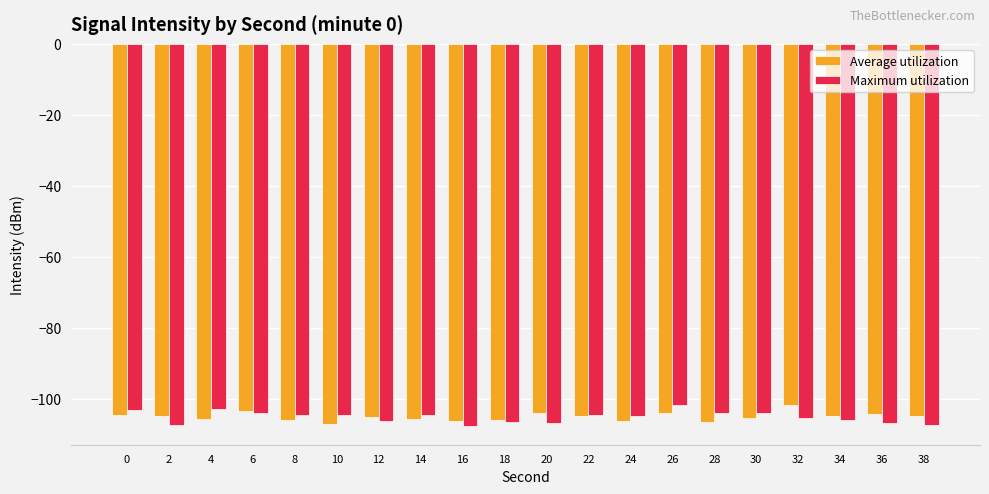

Count the number of categories in the chart.

20